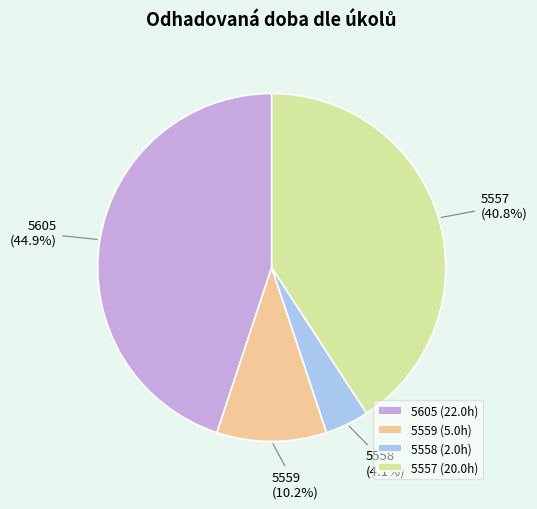

Is it true that 5605 is 45% of the pie?

True